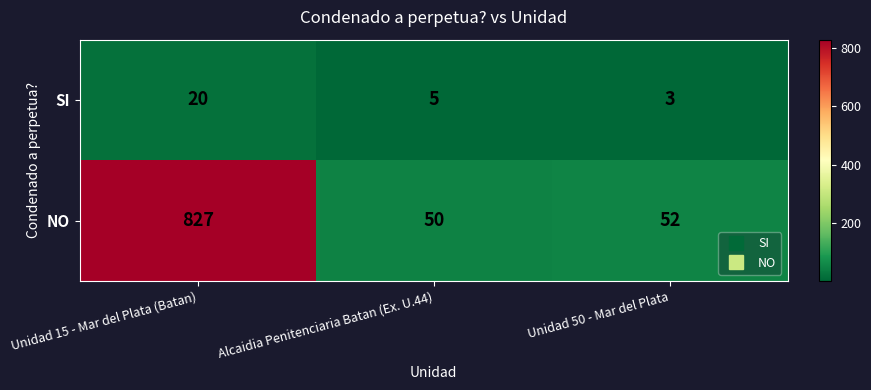

Reading right to left, transcribe all the data shown in this chart.

SI: 3	5	20
NO: 52	50	827